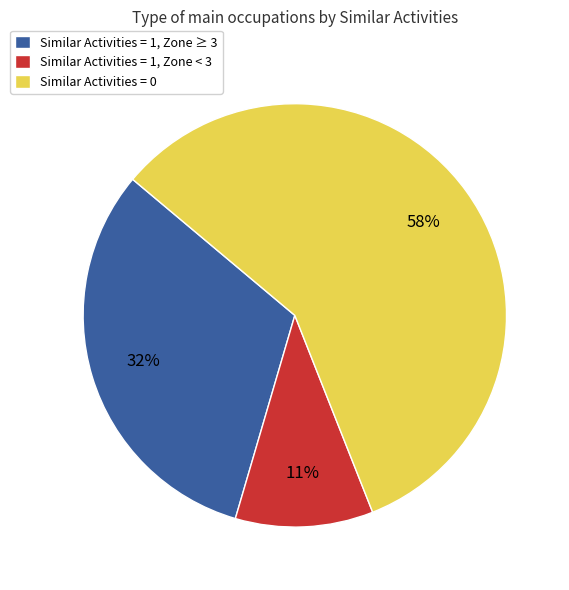

Is there a majority slice in this chart?

Yes